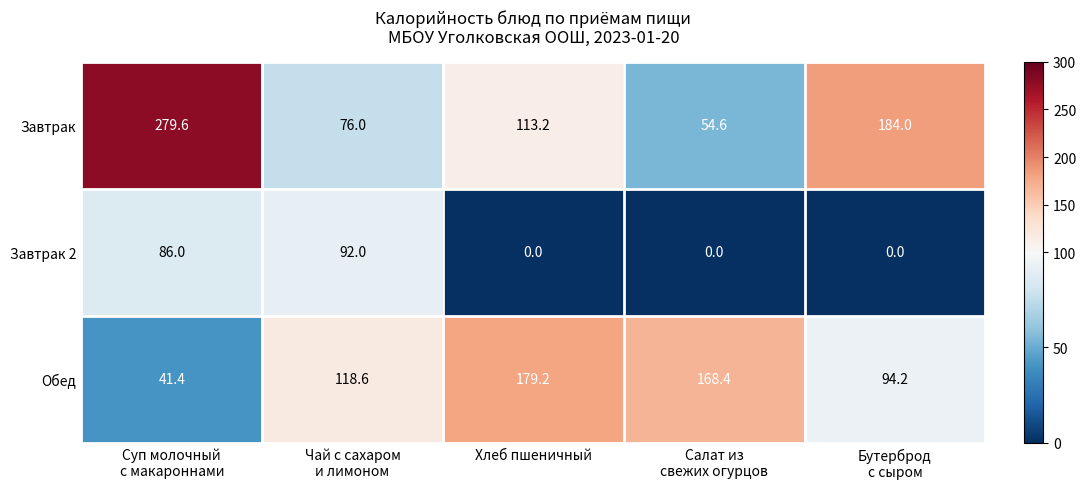

Which series has the largest total across all categories?

Завтрак